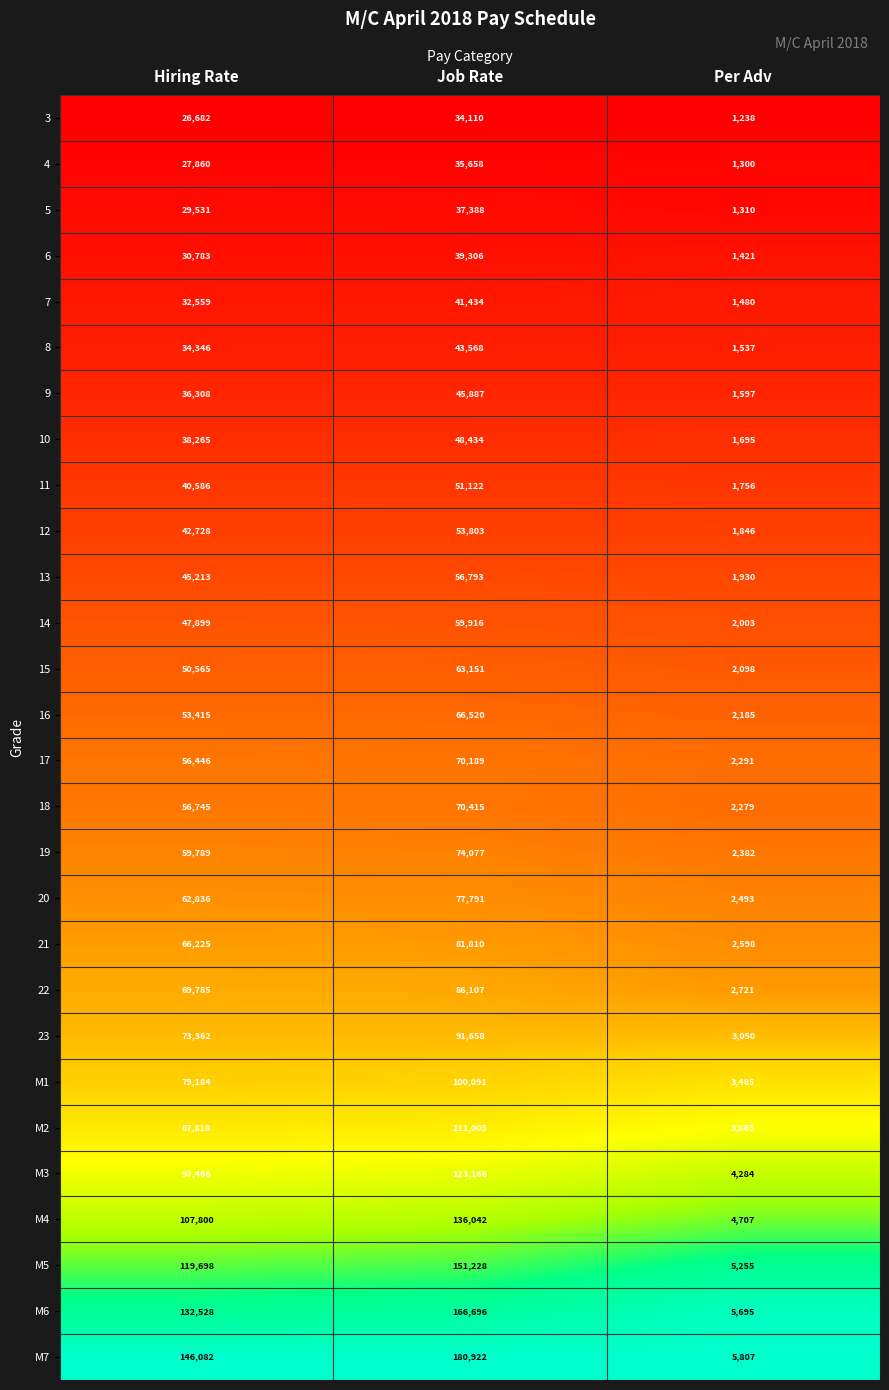

How many categories are shown in the chart?

3